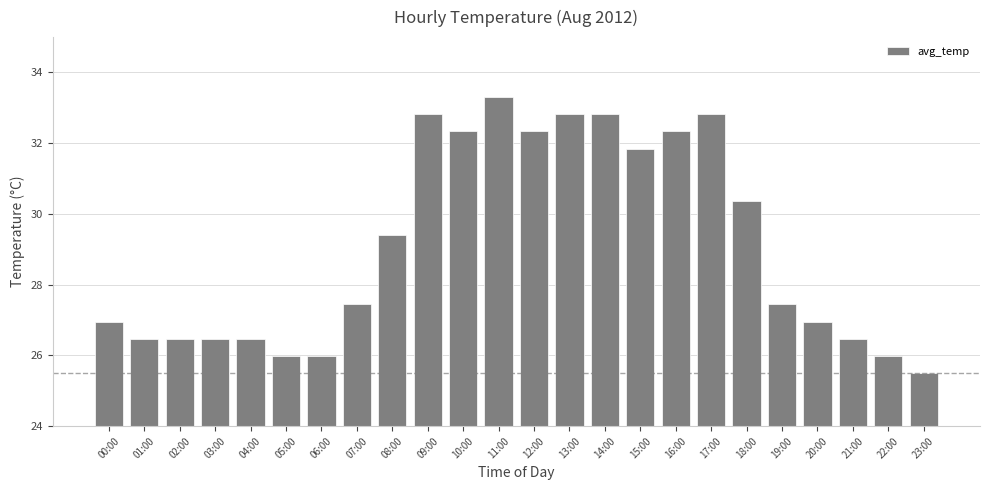

What position from the left is 17:00?

18